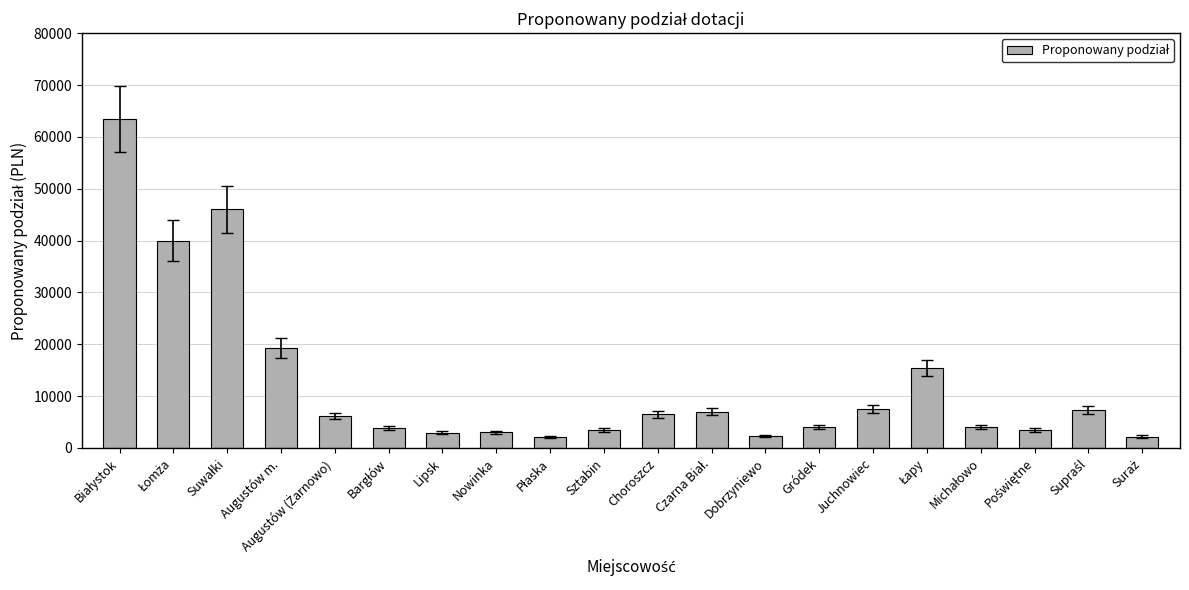

What is the change in value from Nowinka to Choroszcz?

+3500